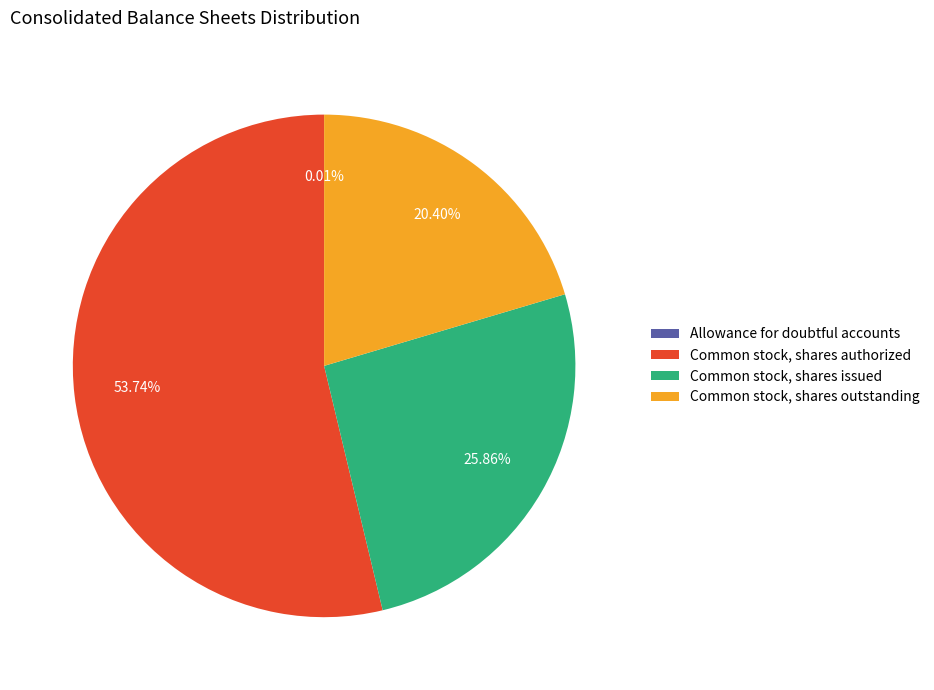

Is it true that Common stock, shares outstanding is 8% of the pie?

False